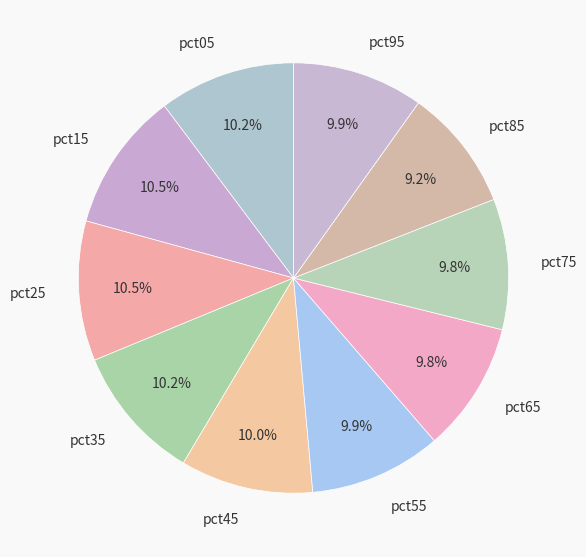

What is the smallest slice in the pie chart?

pct85